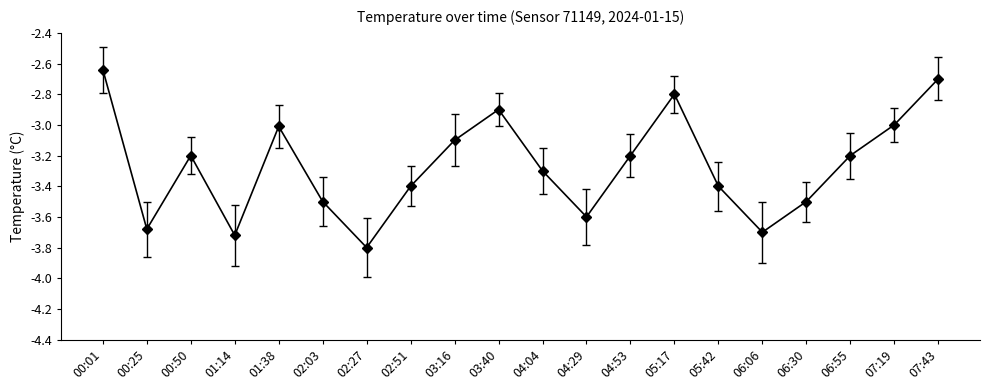

What is the approximate value at 00:50?

-3.2